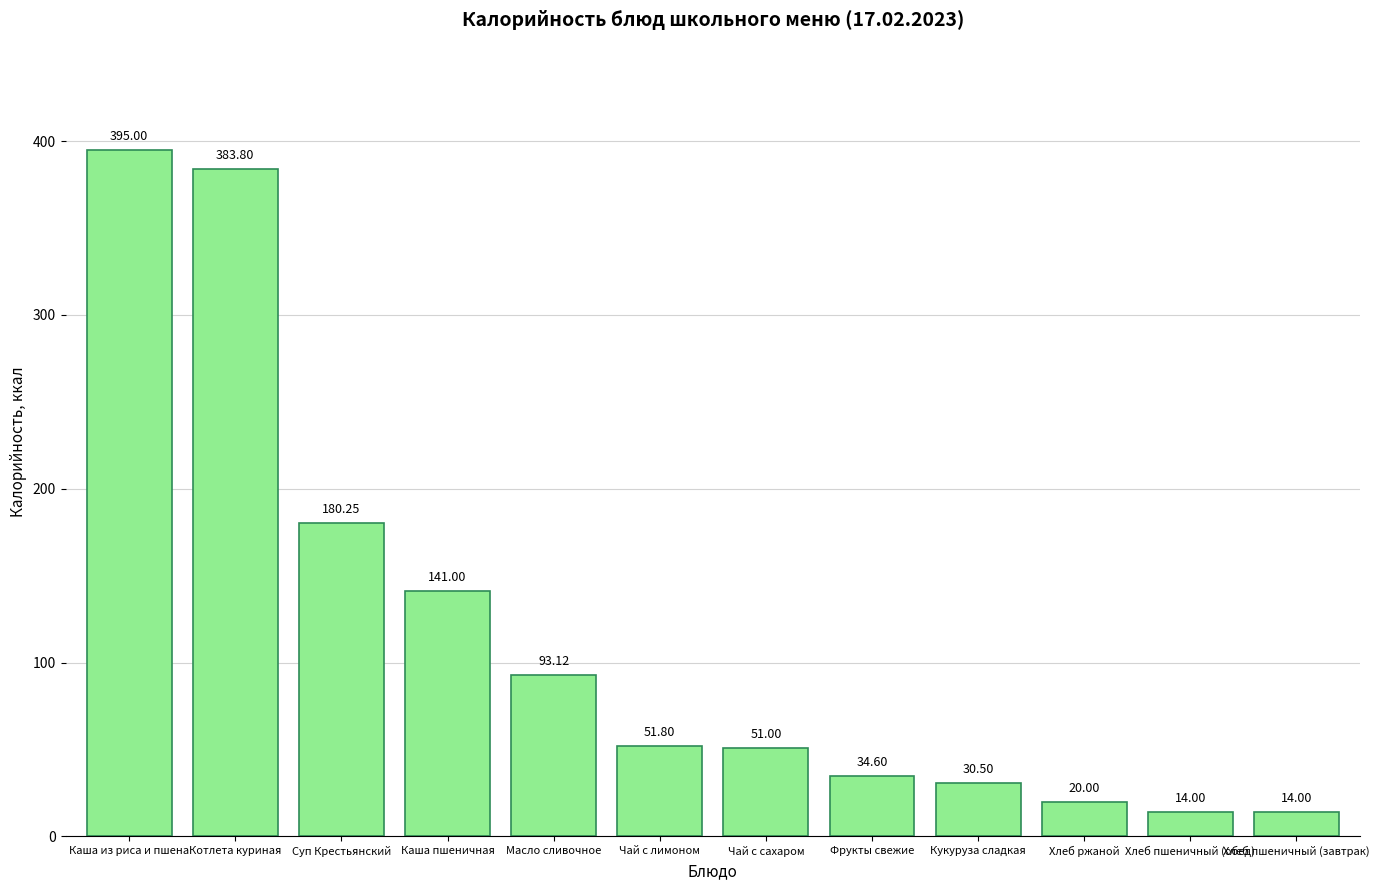

What is the difference between the second highest and minimum values?

369.8